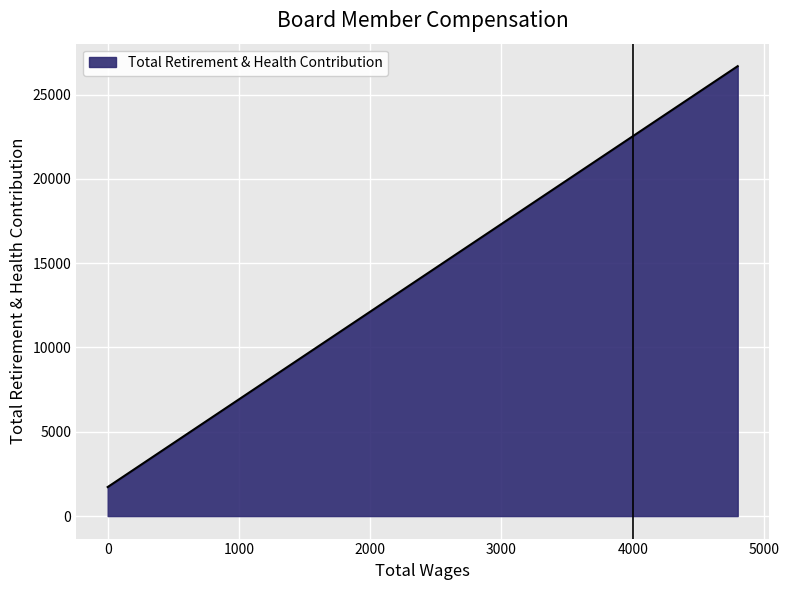

What is the minimum value shown in the chart?

1722.0